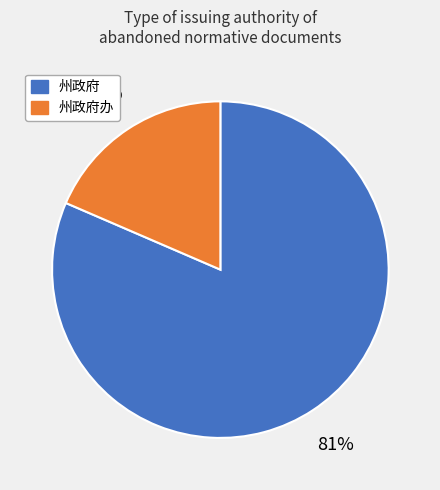

To the nearest percent, what is the average slice percentage?

50%